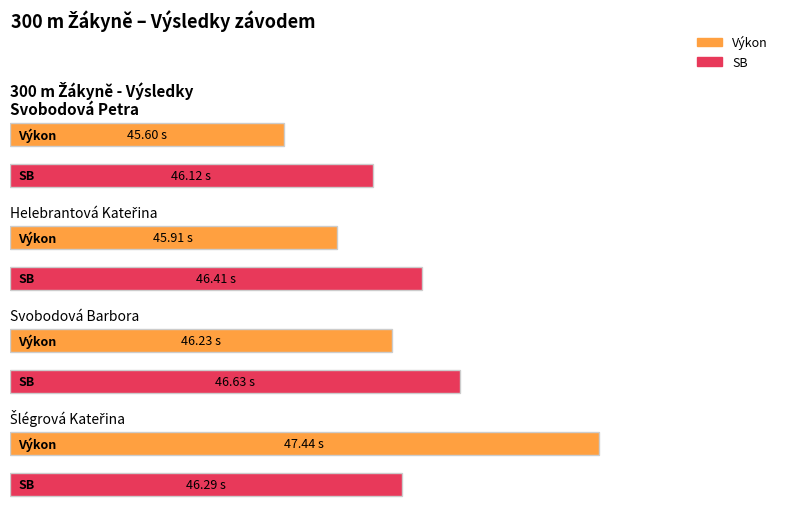

What are all the series names shown in the legend?

Výkon, SB